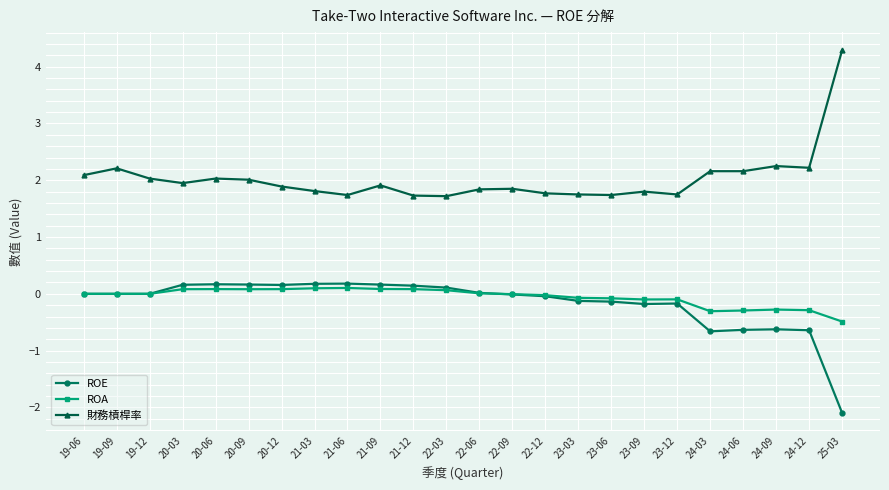

True or false: ROA has more than 0 points higher than both neighbors.

True